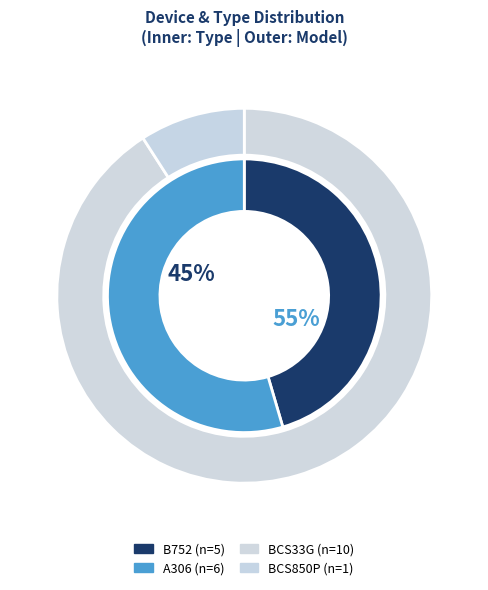

True or false: BCS850P accounts for 17% of the total.

False